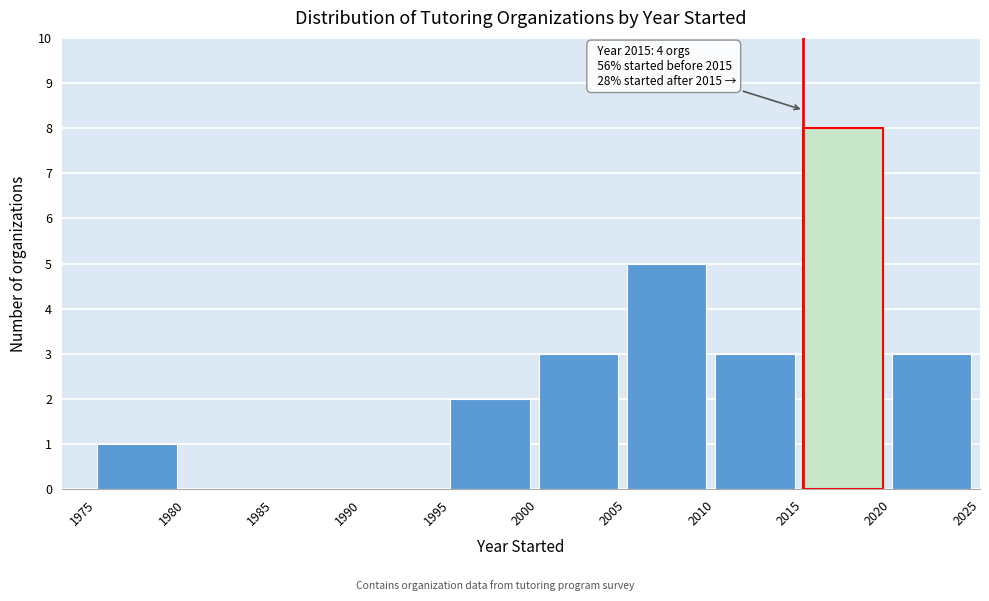

Over which range of the x-axis is the bar tallest?

2015 to 2020